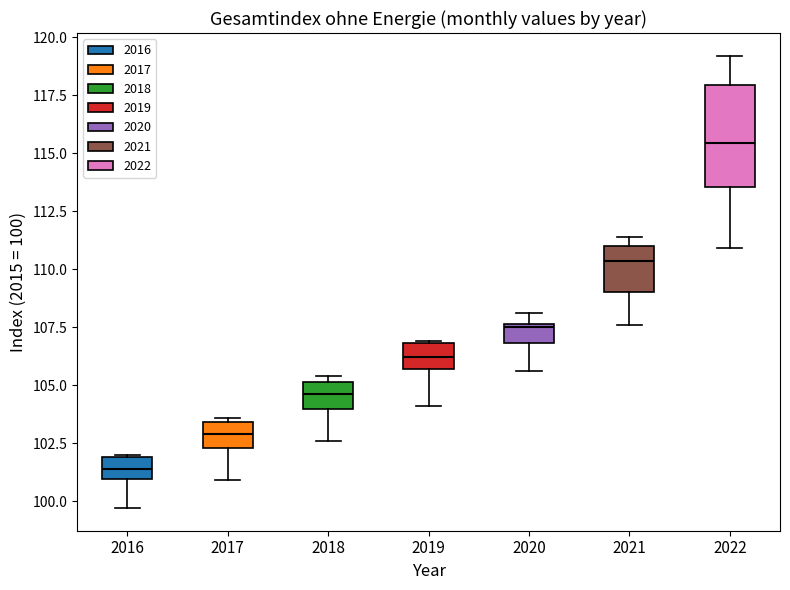

Which box is the tallest, from its lower edge to its upper edge?

2022